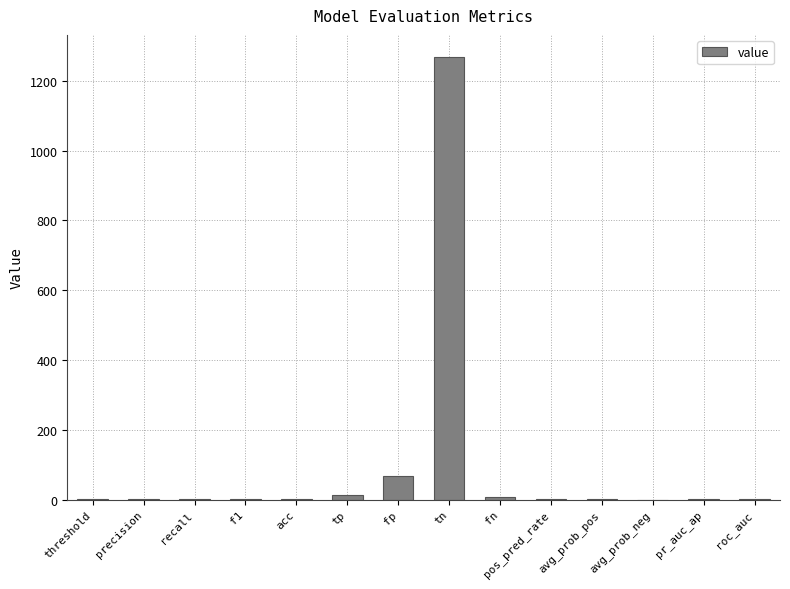

Does the chart contain stacked bars?

No